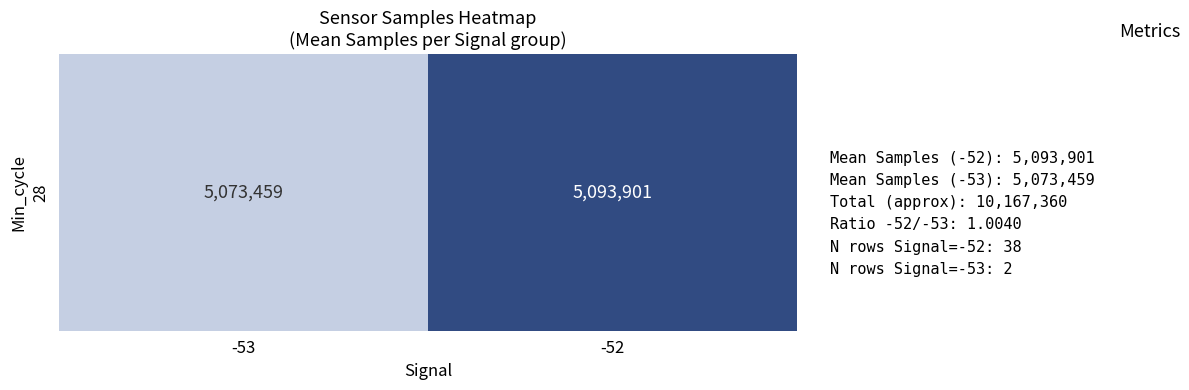

List the labels in order of value, smallest first.

-53, -52